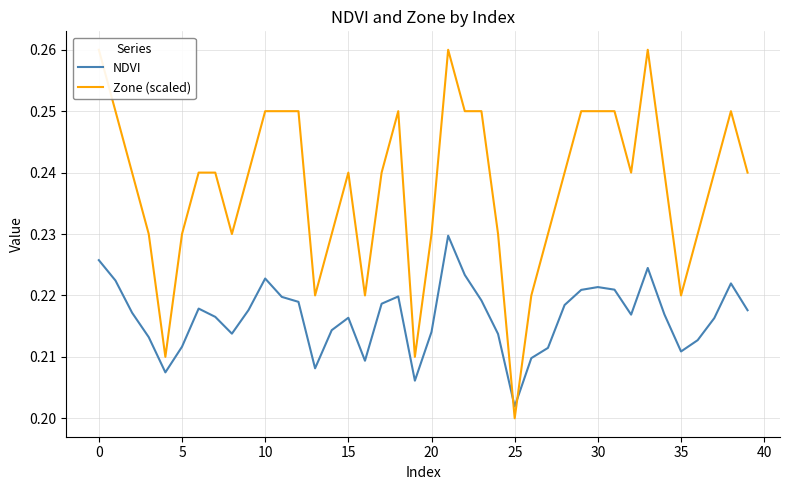

What is the maximum value for NDVI?

0.2